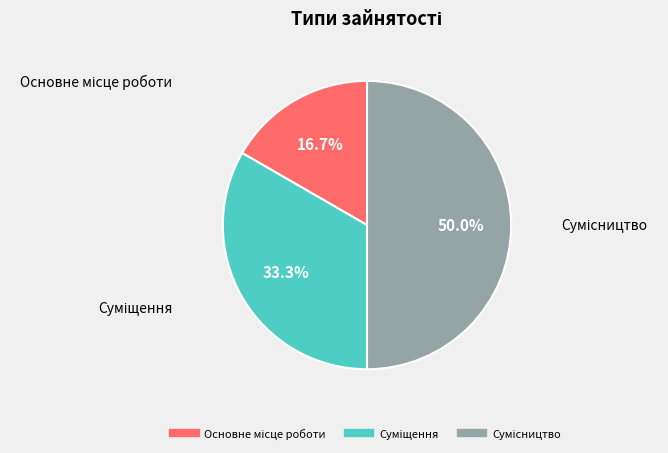

Which category has the smallest portion of the pie?

Основне місце роботи